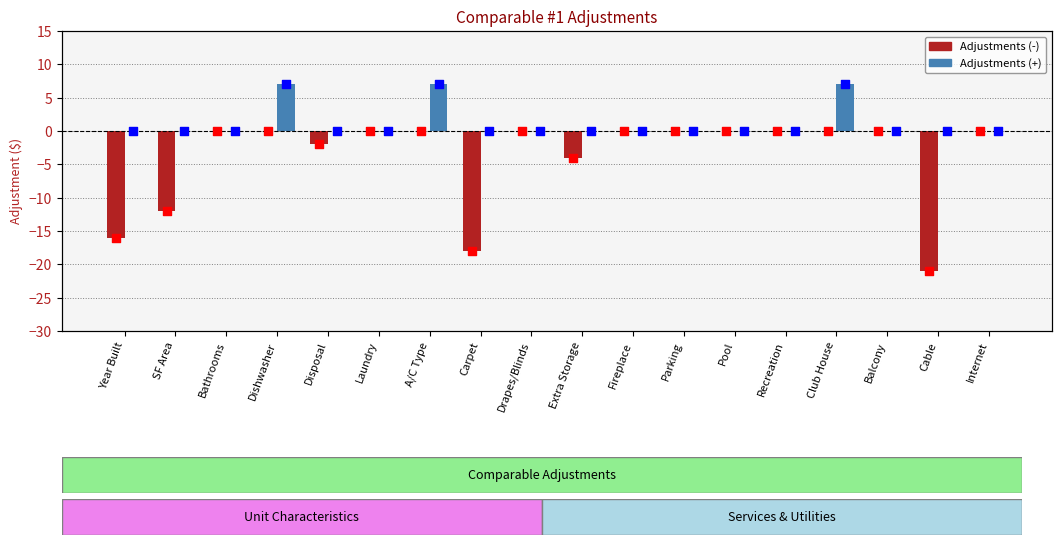

Which series has the largest Y range (max minus min)?

Adjustments (-)